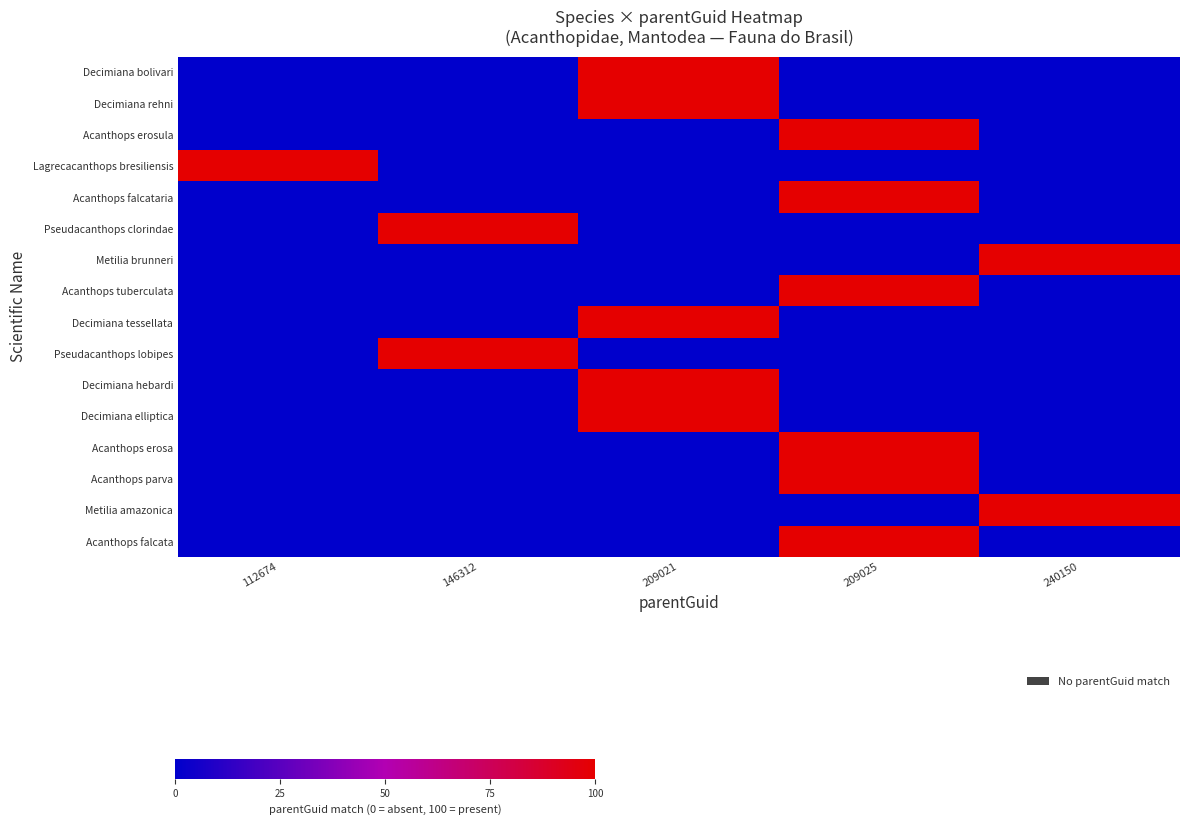

At which category is the sum across all series the highest?

209025